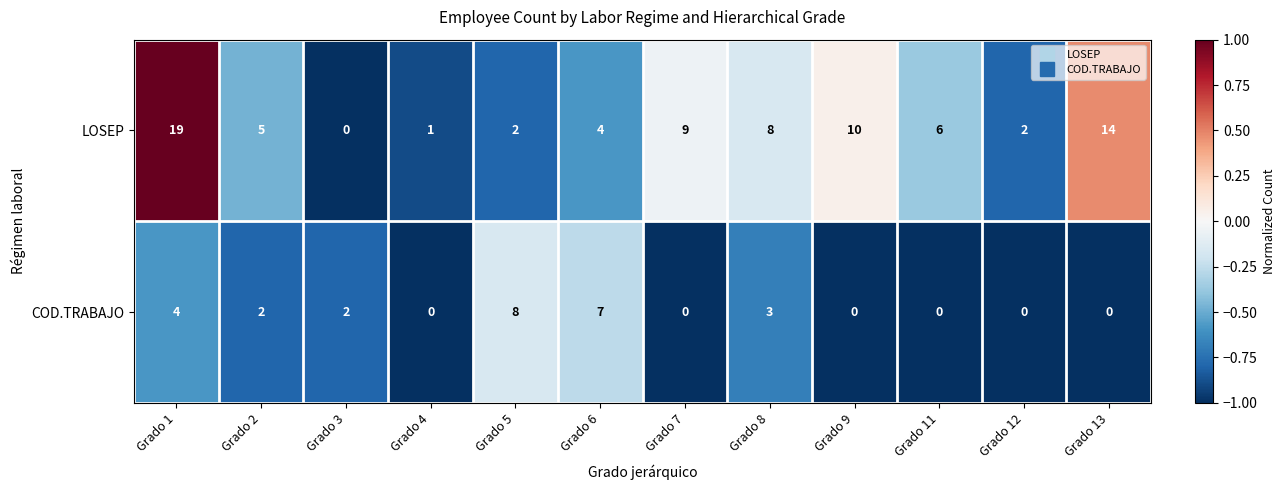

Count the number of data series in this chart.

2